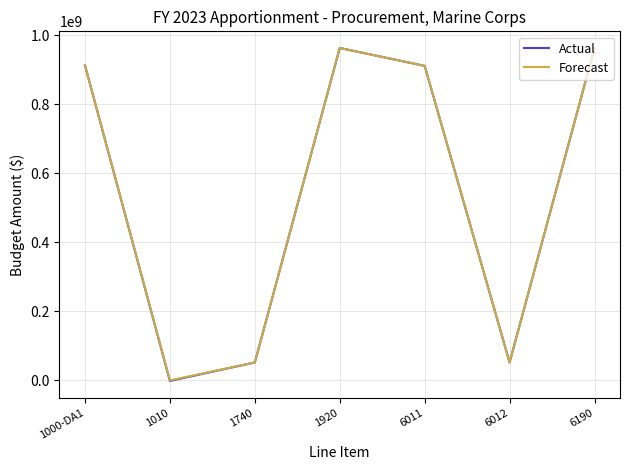

Count the number of data series in this chart.

2